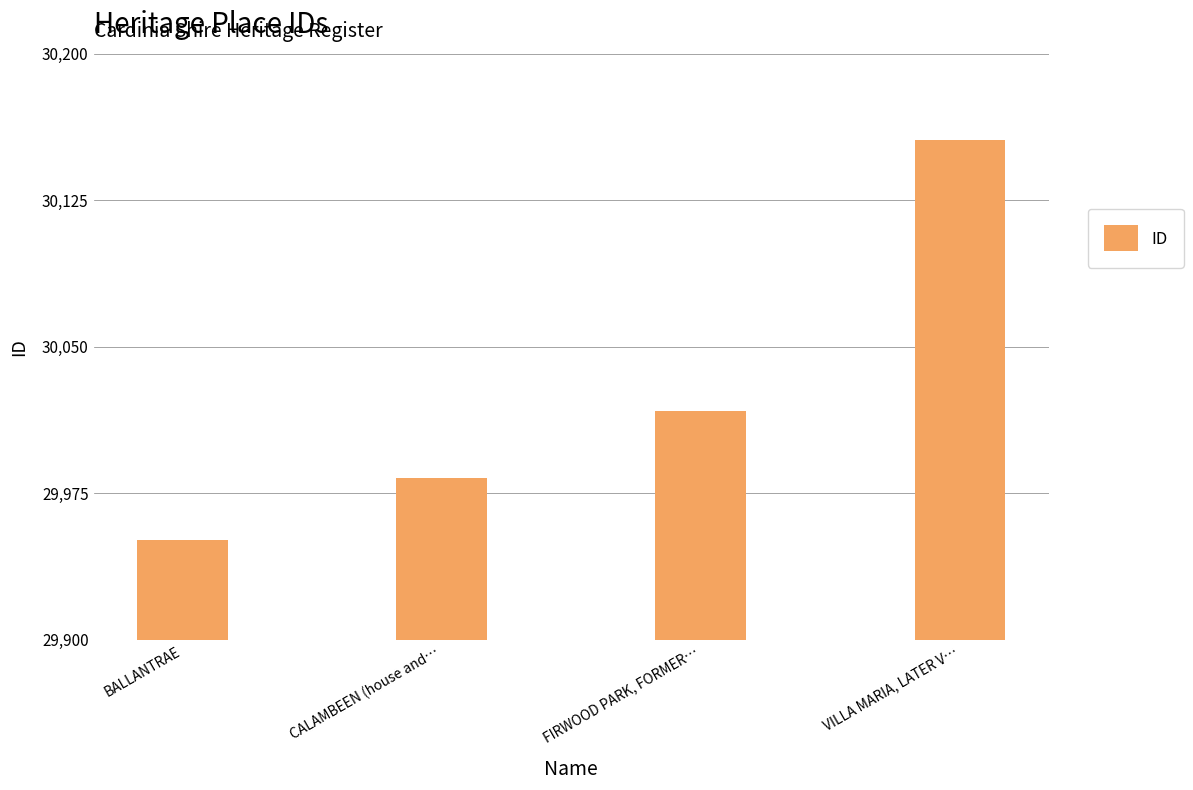

How many series are shown in this chart?

1